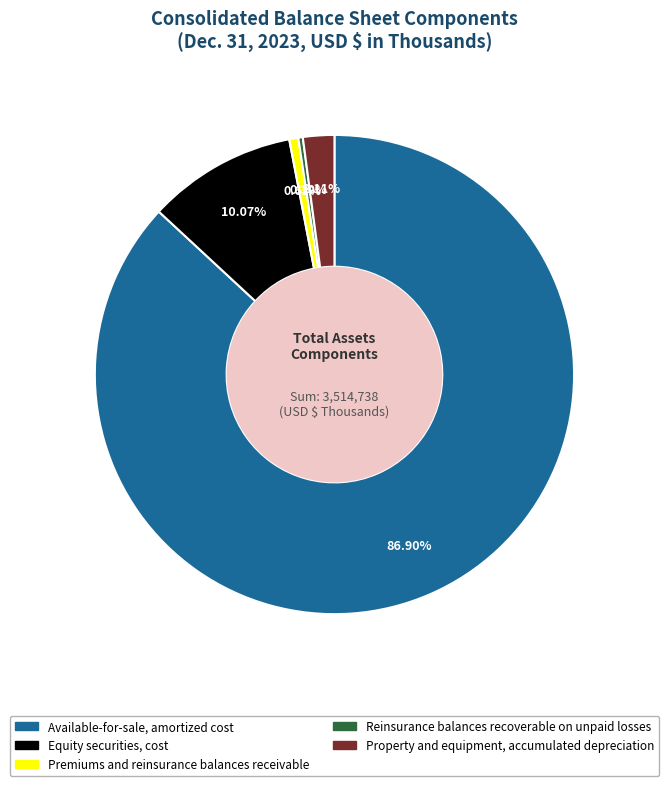

Does Available-for-sale, amortized cost account for over 50% of the chart?

Yes